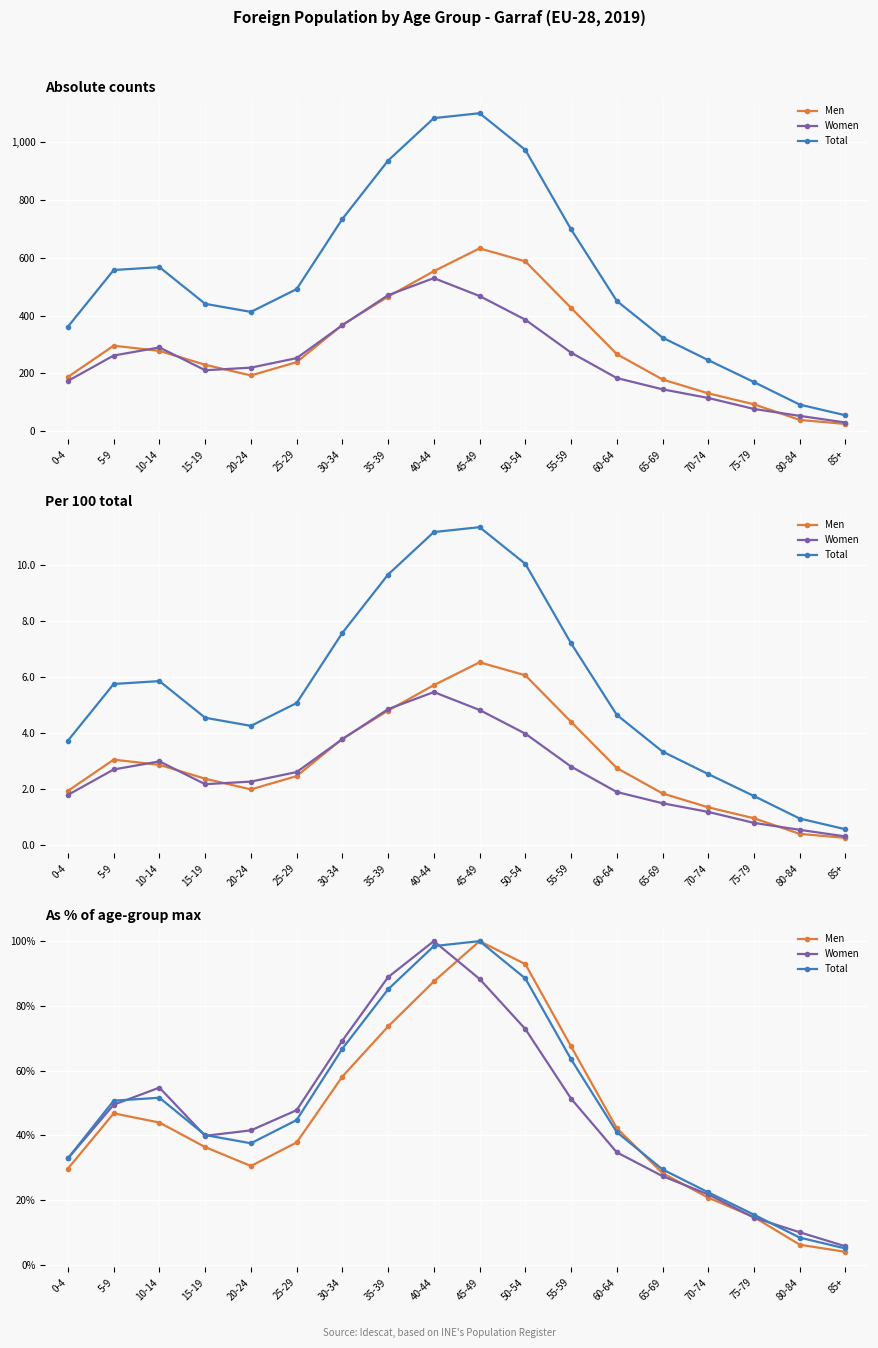

What position from the right is 55-59?

7